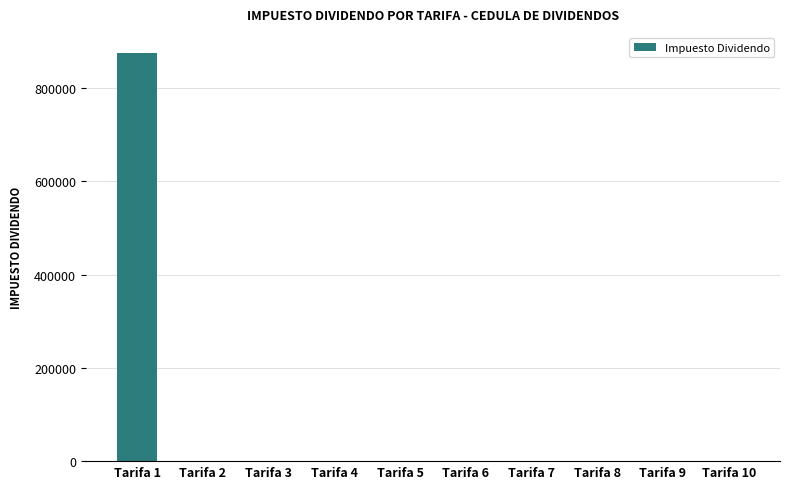

What is the sum of all values?

875000